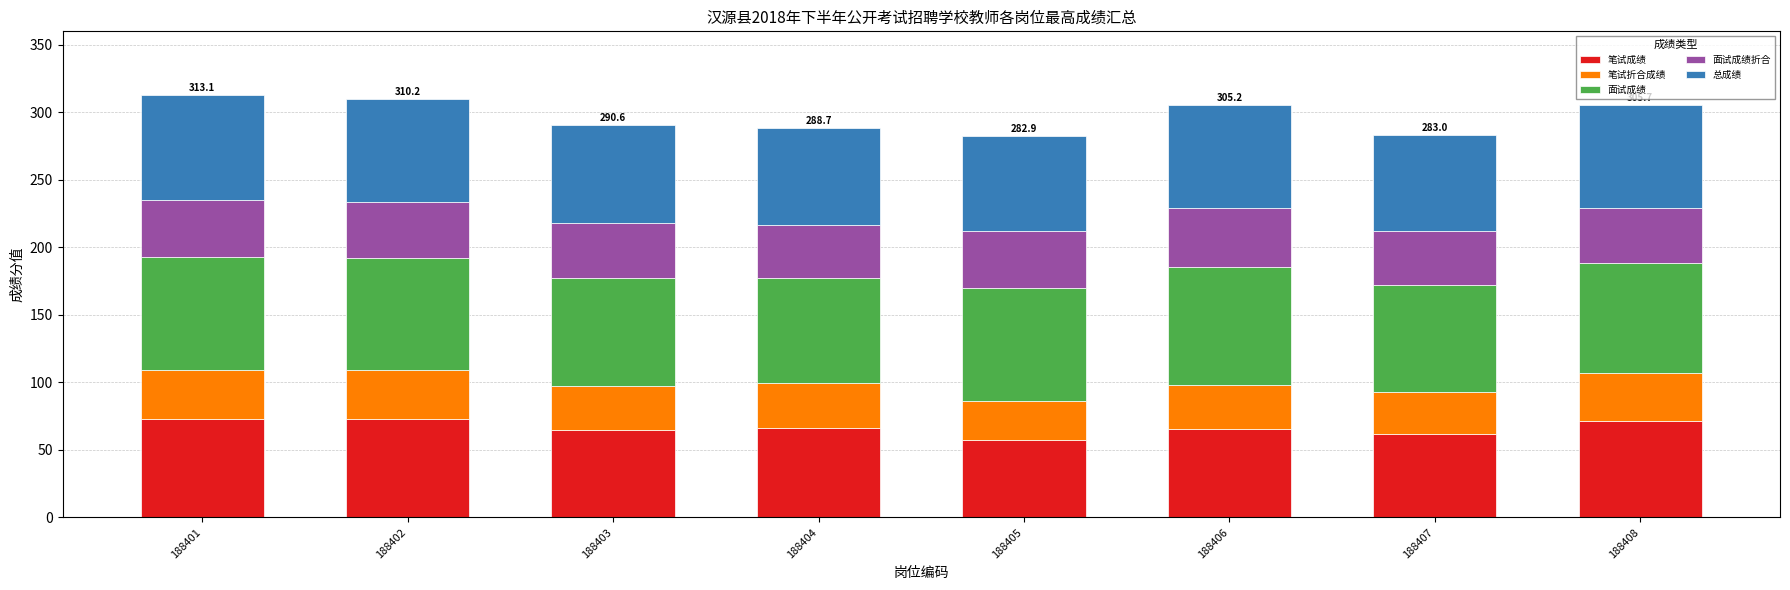

The 笔试成绩 series shows 71.2 at 188408. True or false?

True